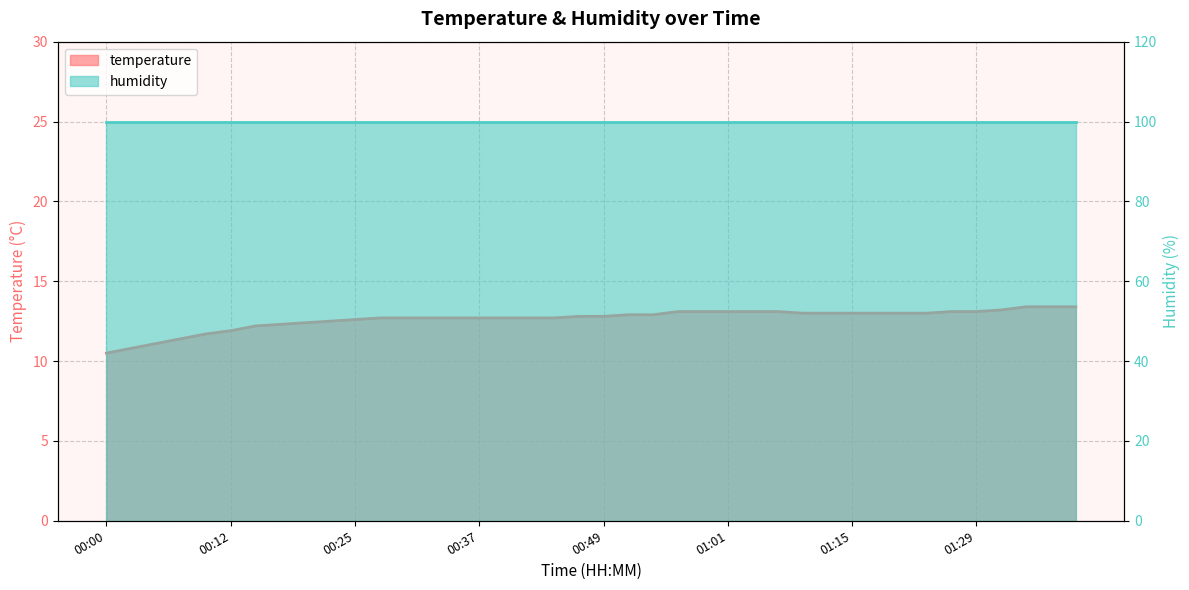

The chart shows a value of 13.0 at 01:09. True or false?

True